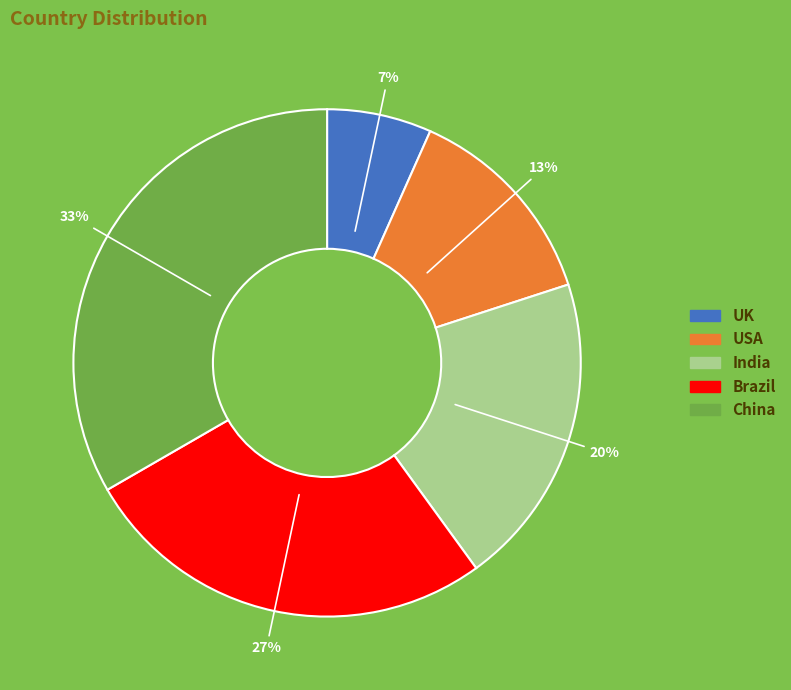

What percentage is the Brazil slice, to the nearest percent?

27%